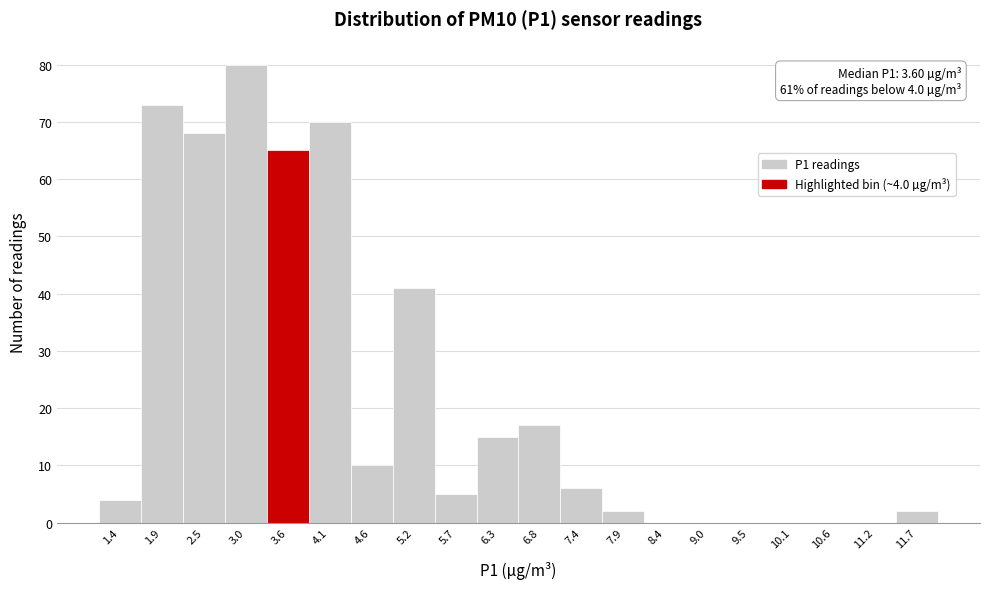

Reading right to left, list all the values displayed in this chart.

11.7=2	11.2=0	10.6=0	10.1=0	9.5=0	9.0=0	8.4=0	7.9=2	7.4=6	6.8=17	6.3=15	5.7=5	5.2=41	4.6=10	4.1=70	3.6=65	3.0=80	2.5=68	1.9=73	1.4=4